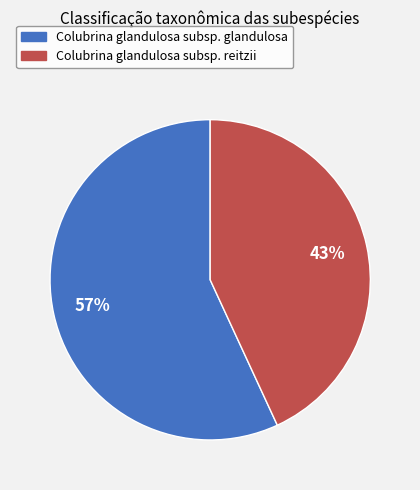

To the nearest percent, what portion does Colubrina glandulosa subsp. reitzii represent?

43%